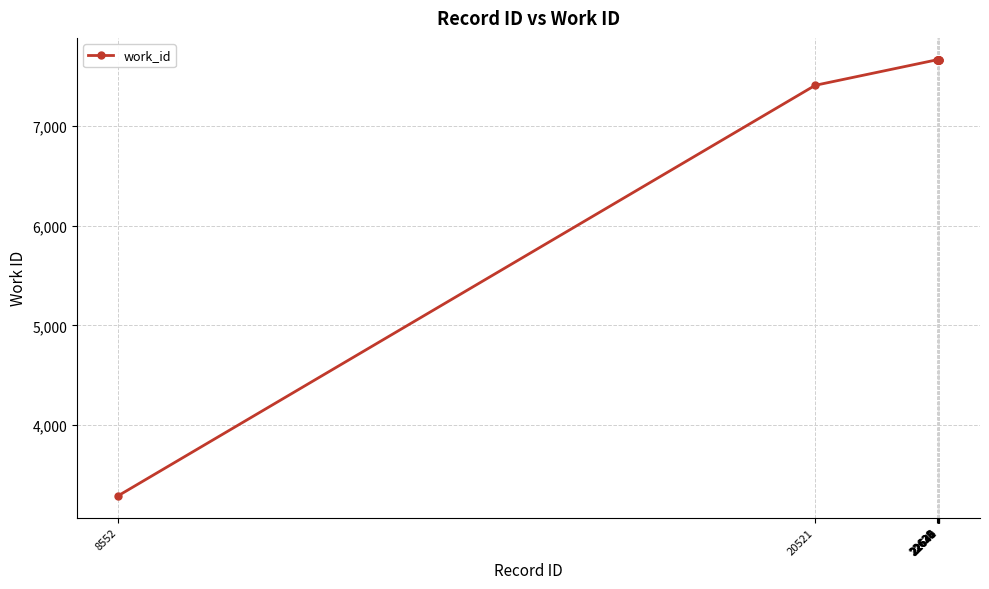

Which label corresponds to the smallest value in the chart?

8552